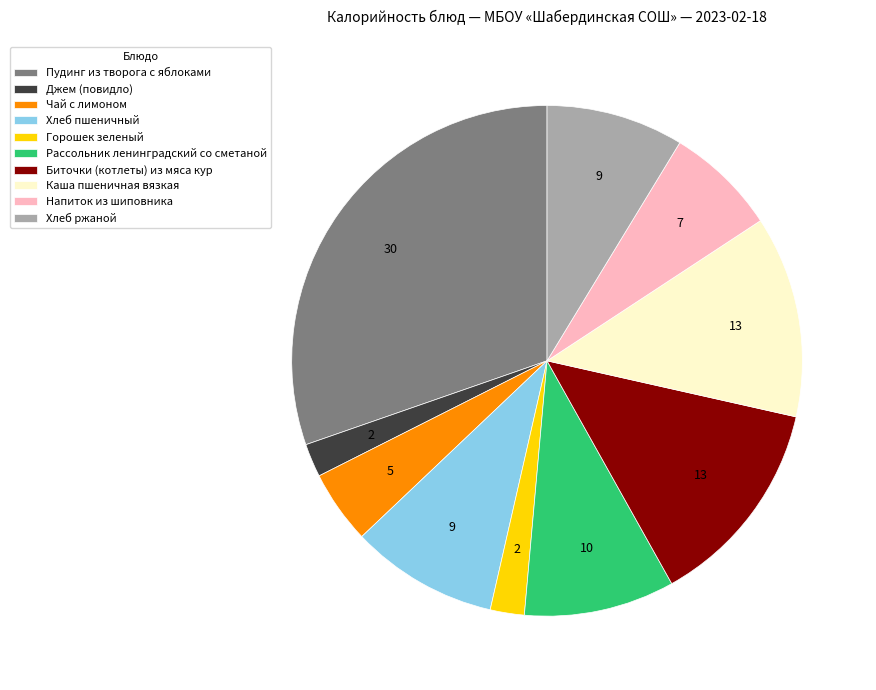

Combined, do Хлеб пшеничный and Каша пшеничная вязкая account for over 50%?

No